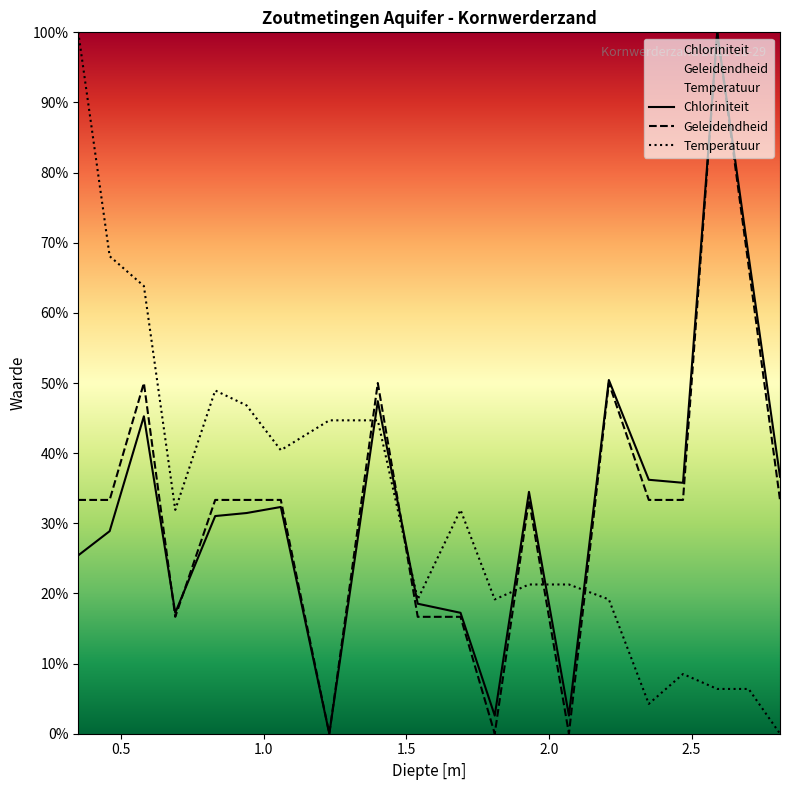

What are all the series names shown in the legend?

Temperatuur, Geleidendheid, Chloriniteit